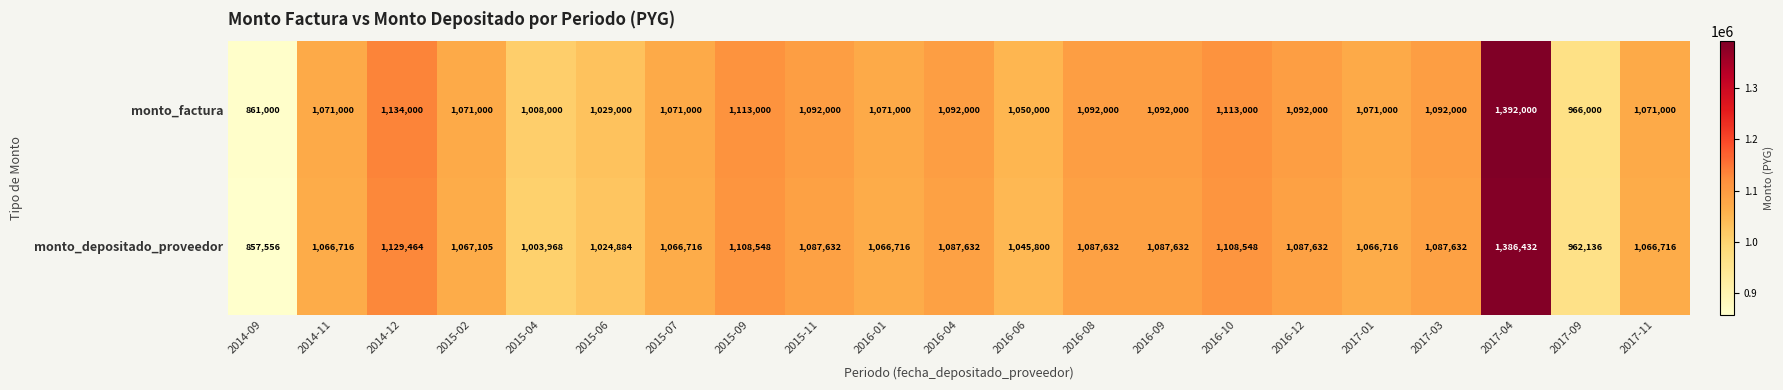

Rank the series by their maximum value, from lowest to highest.

monto_depositado_proveedor, monto_factura